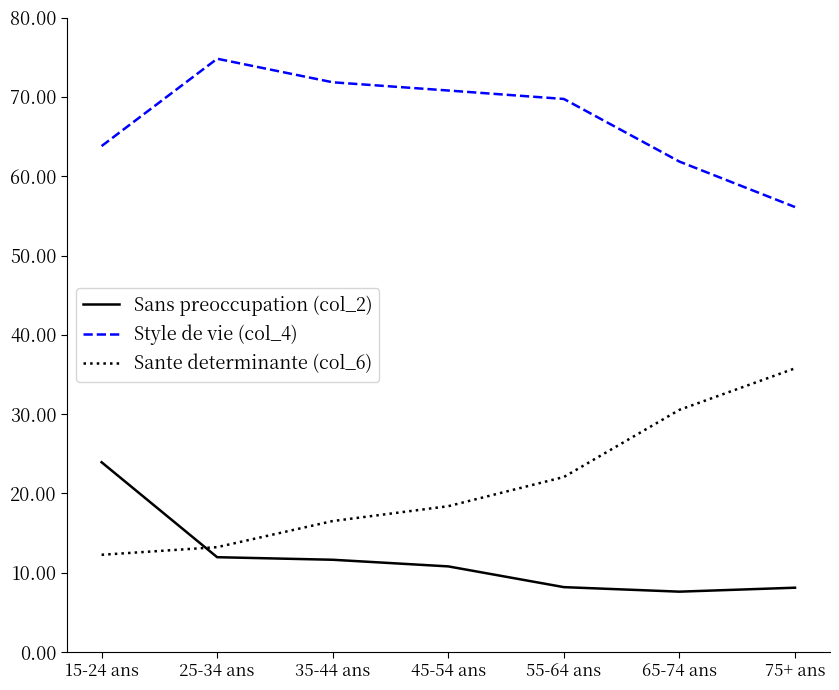

What is the average value of the Sans preoccupation (col_2) series?

11.8